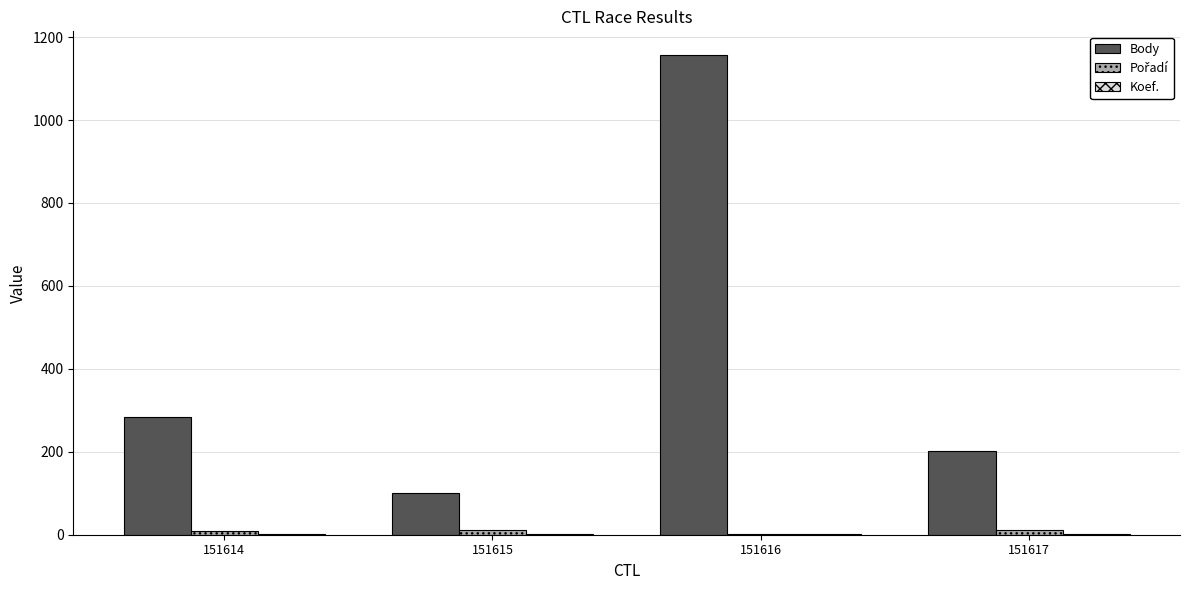

Are the bars horizontal?

No